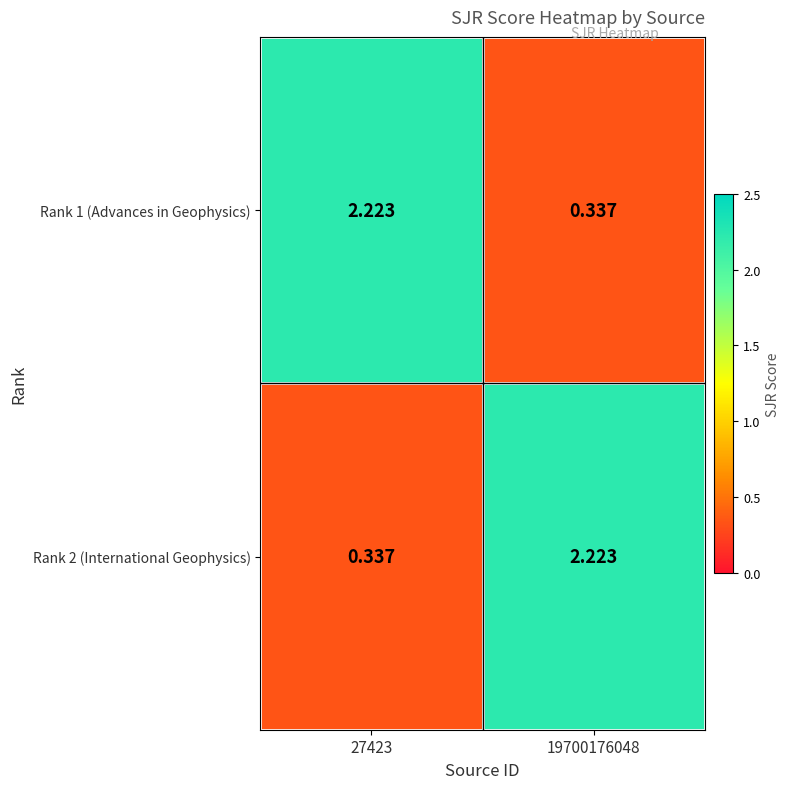

How many data points does each series have?

2